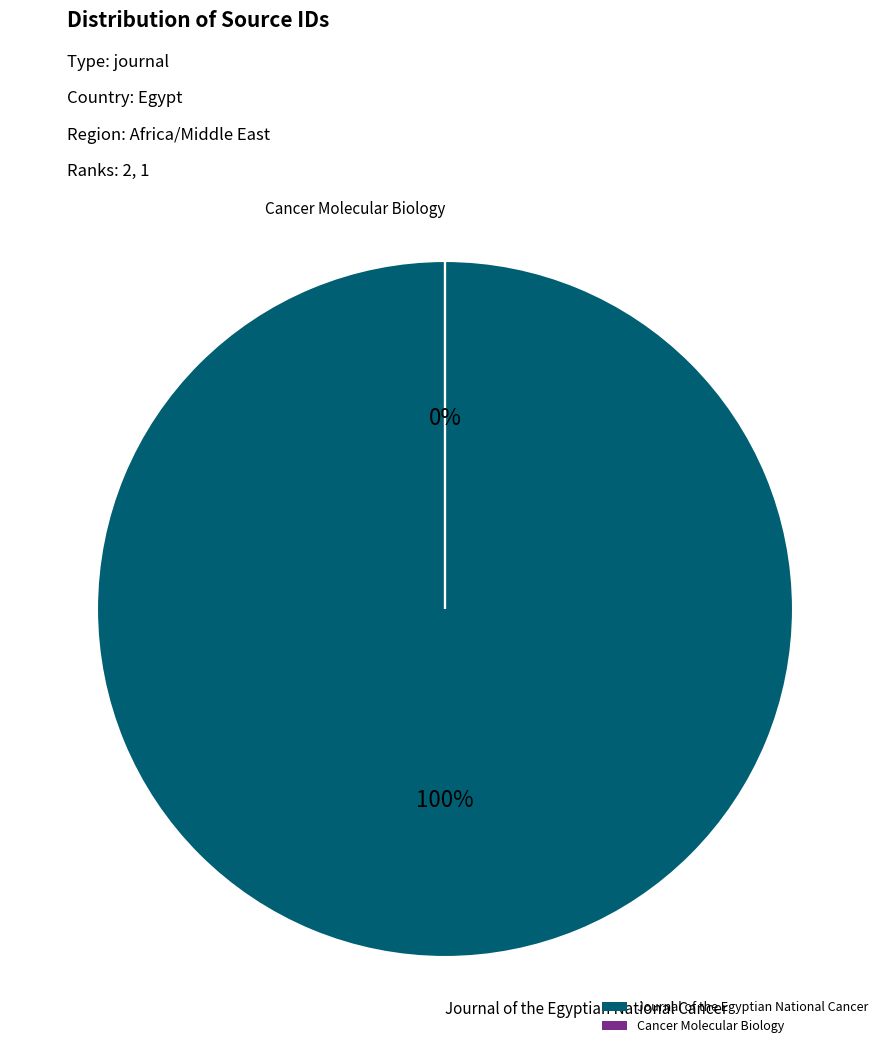

Do Journal of the Egyptian National Cancer and Cancer Molecular Biology together represent more than half of the pie?

Yes